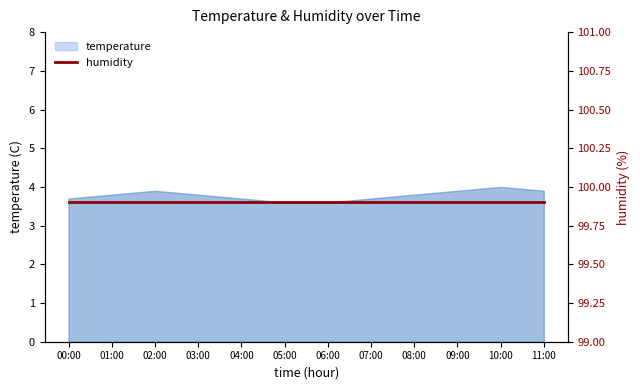

List the labels in order of value, largest first.

10:00, 02:00, 09:00, 11:00, 01:00, 03:00, 08:00, 00:00, 04:00, 07:00, 05:00, 06:00